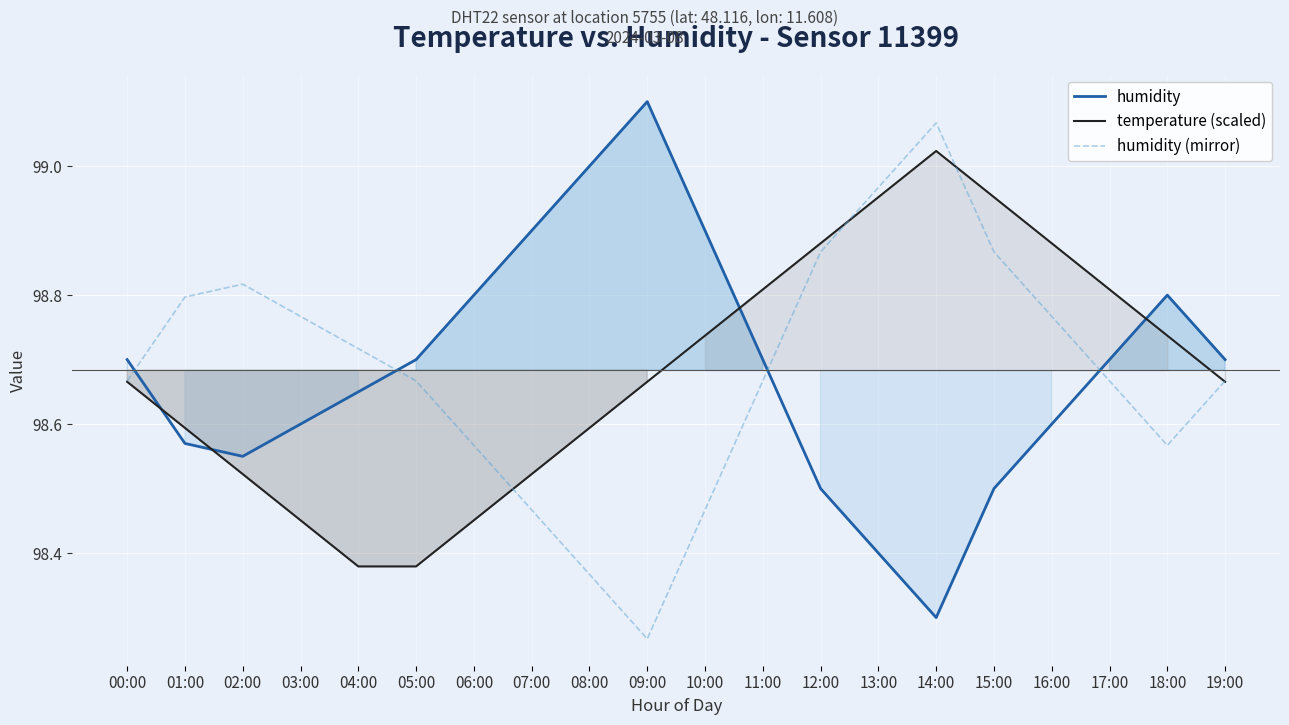

Is it true that humidity equals 24.6 at 06:00?

False